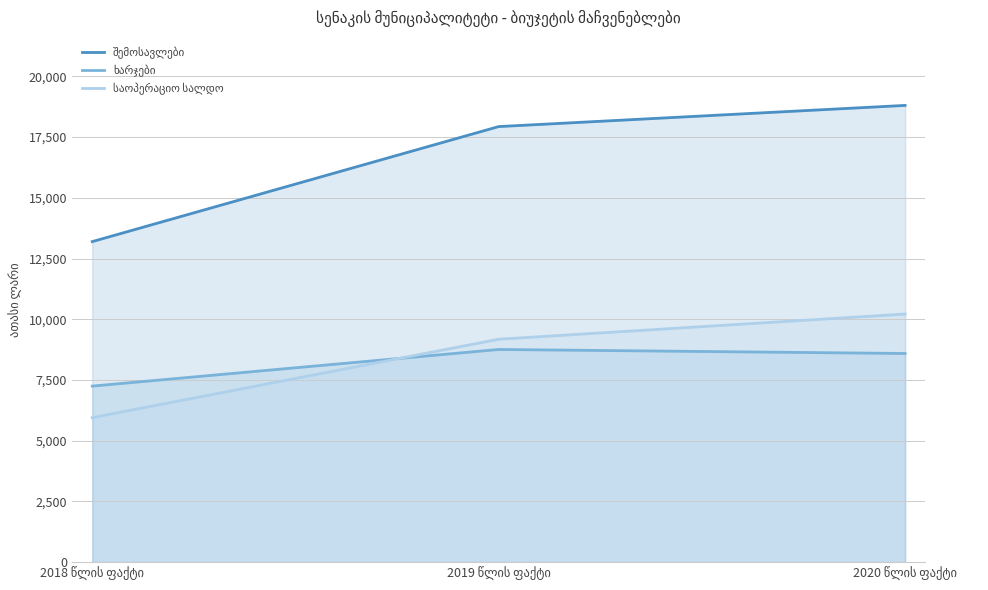

Between 2018 წლის ფაქტი and 2019 წლის ფაქტი, which series saw the biggest shift?

შემოსავლები